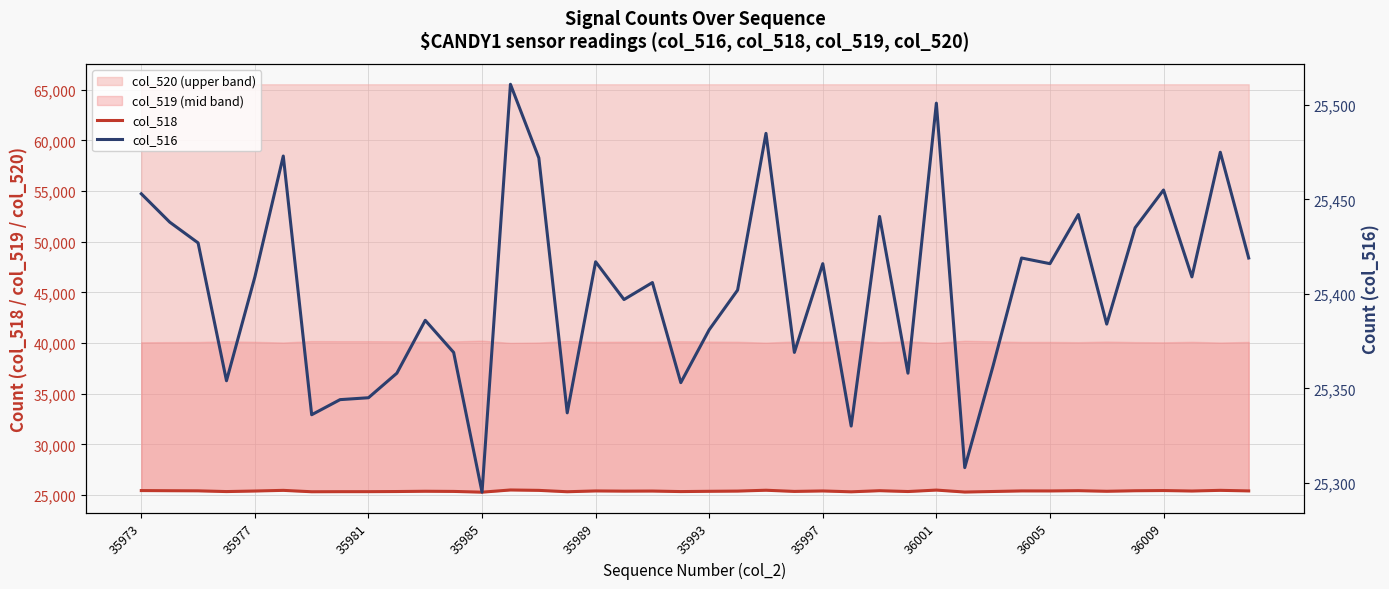

The col_518 series shows 42569 at 13. True or false?

False